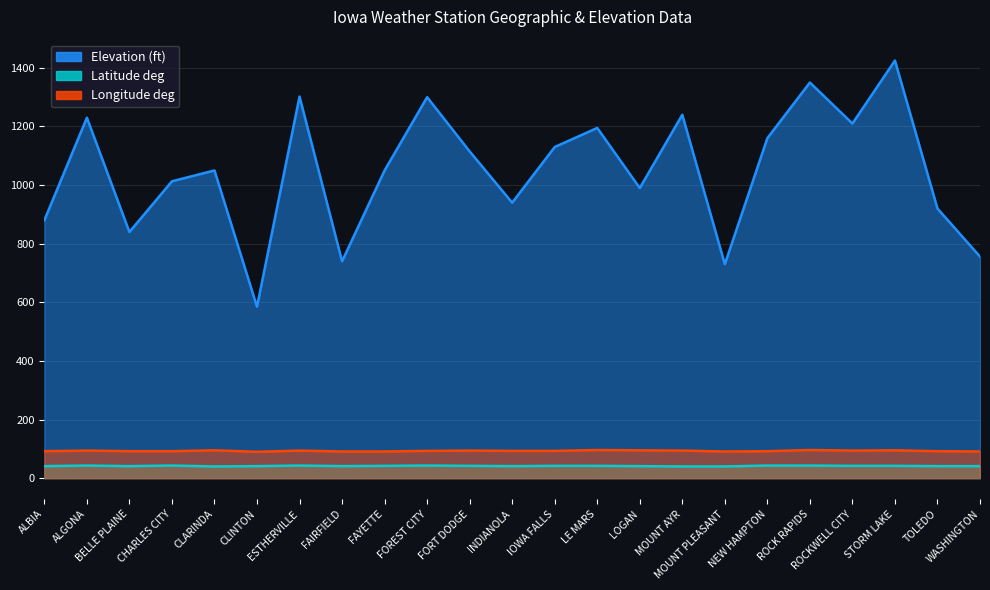

True or false: Longitude deg and Latitude deg intersect in this chart.

False